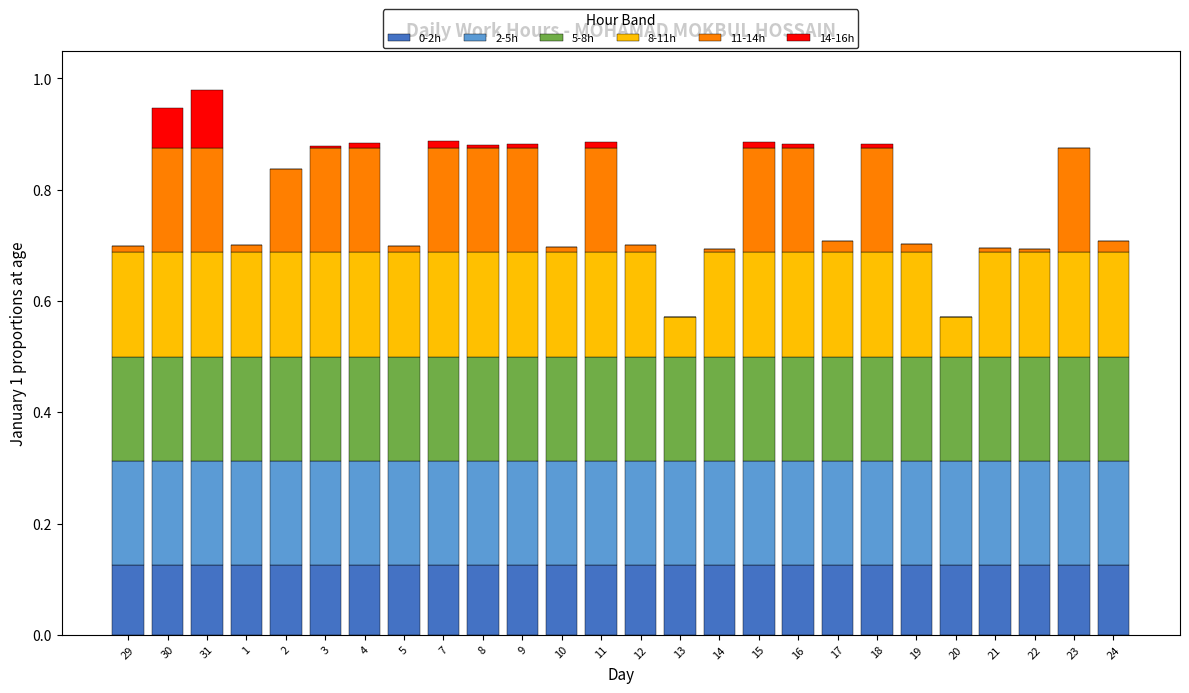

Is it true that 0-2h equals 0.0 at 14?

False